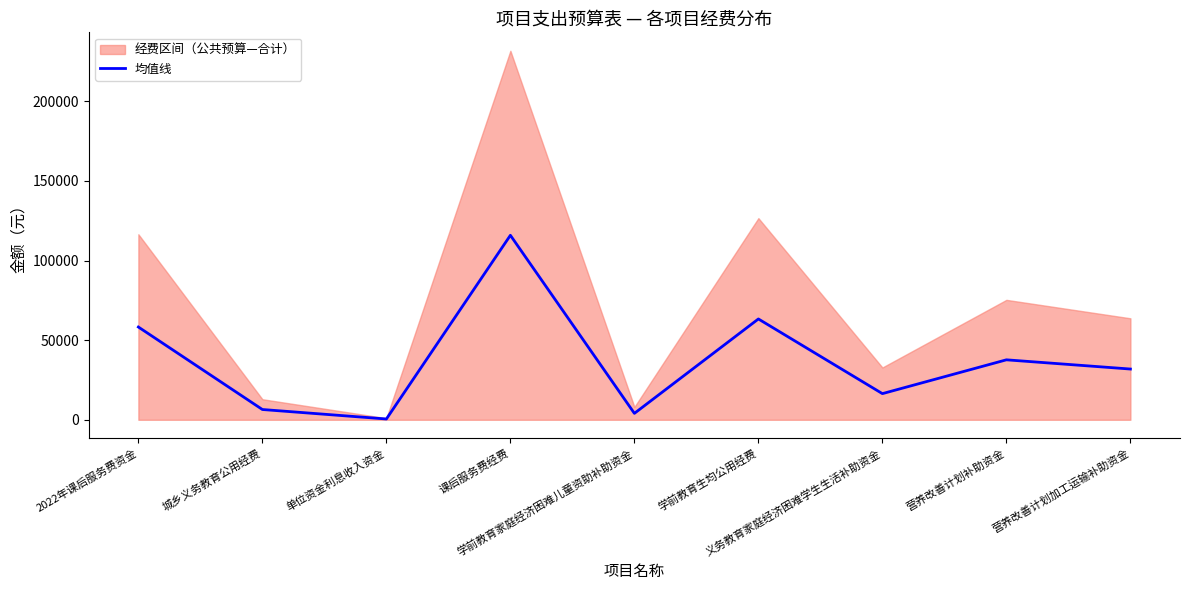

Rank the categories by value from lowest to highest.

单位资金利息收入资金, 学前教育家庭经济困难儿童资助补助资金, 城乡义务教育公用经费, 义务教育家庭经济困难学生生活补助资金, 营养改善计划加工运输补助资金, 营养改善计划补助资金, 2022年课后服务费资金, 学前教育生均公用经费, 课后服务费经费